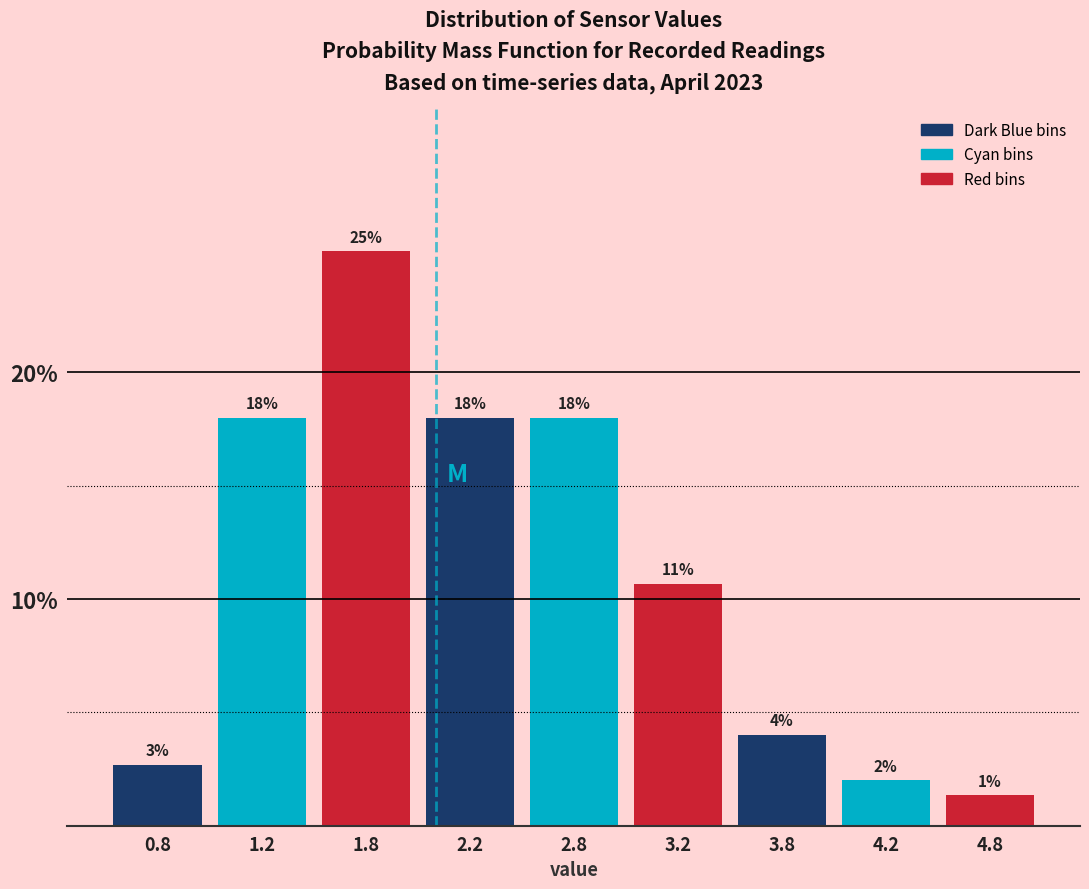

Is it true that the value at 2.2 is 25.3?

False